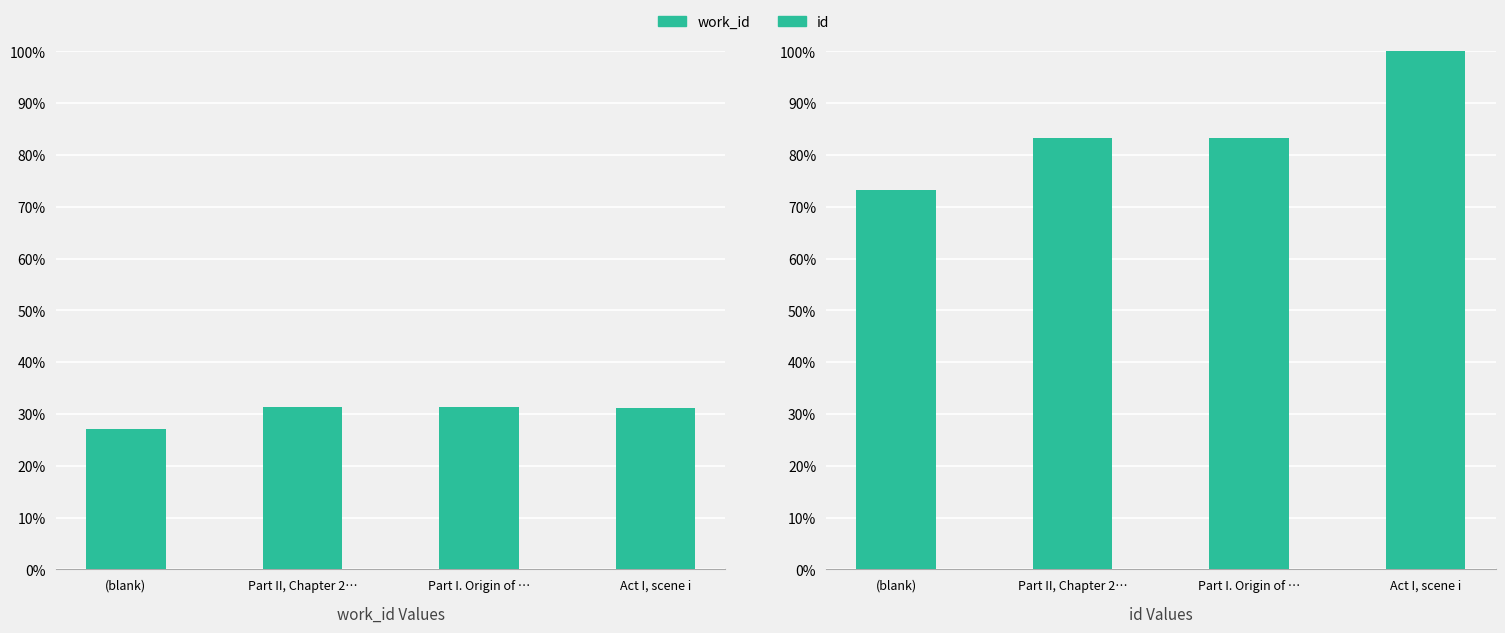

Which series has the widest spread of values?

id